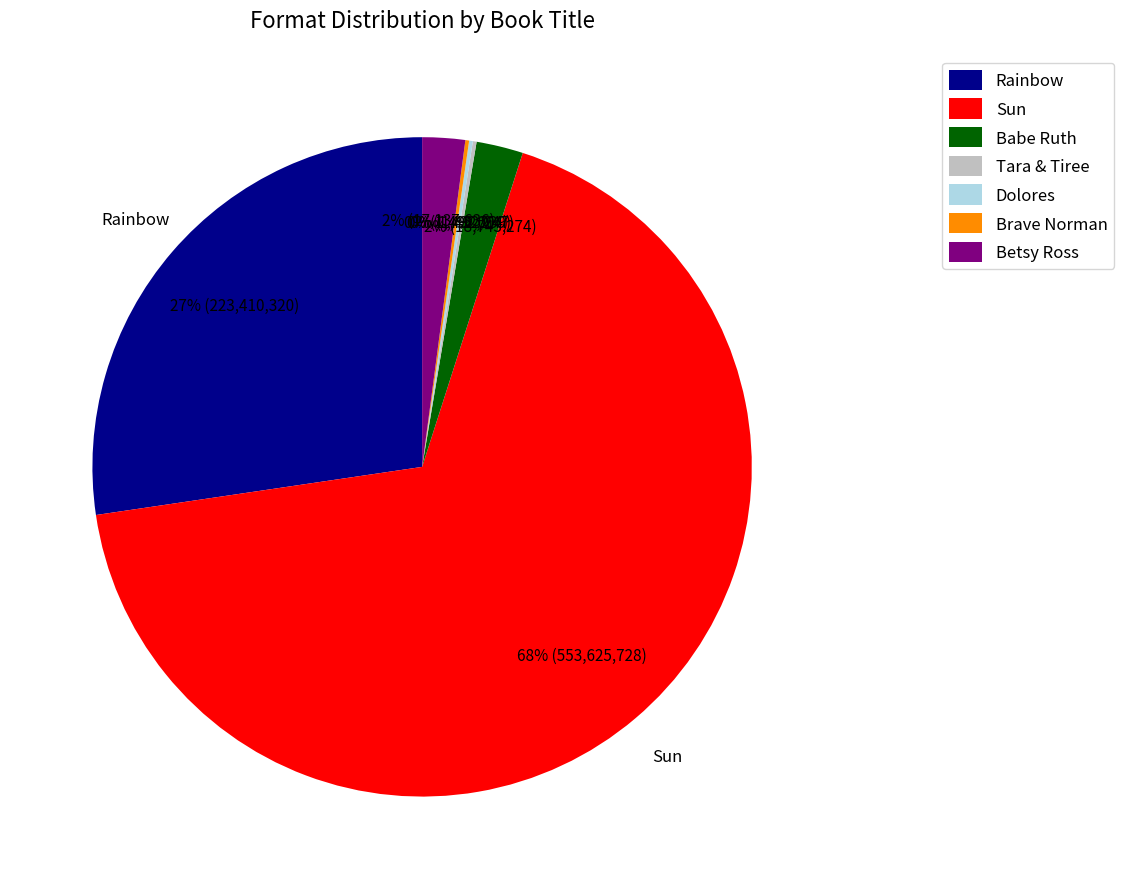

To the nearest percent, what is the average slice percentage?

14%